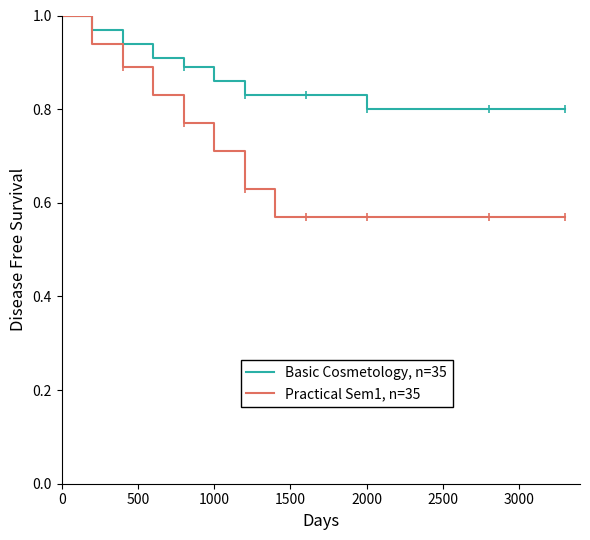

The Basic Cosmetology, n=35 series shows 1.2 at 12. True or false?

False